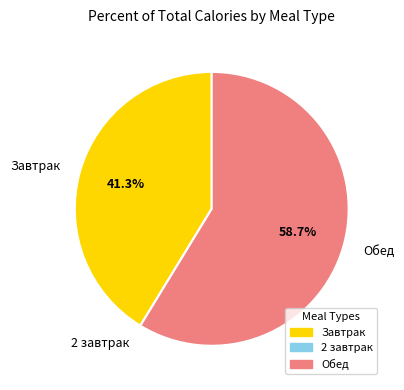

Is there any slice that represents more than half of the pie?

Yes